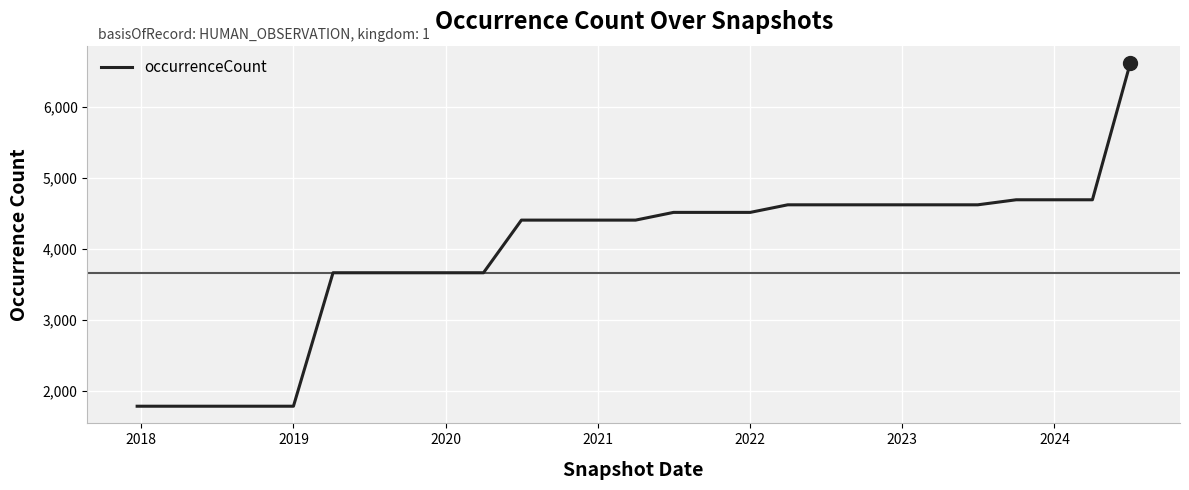

What is the difference between the maximum and minimum values?

4847